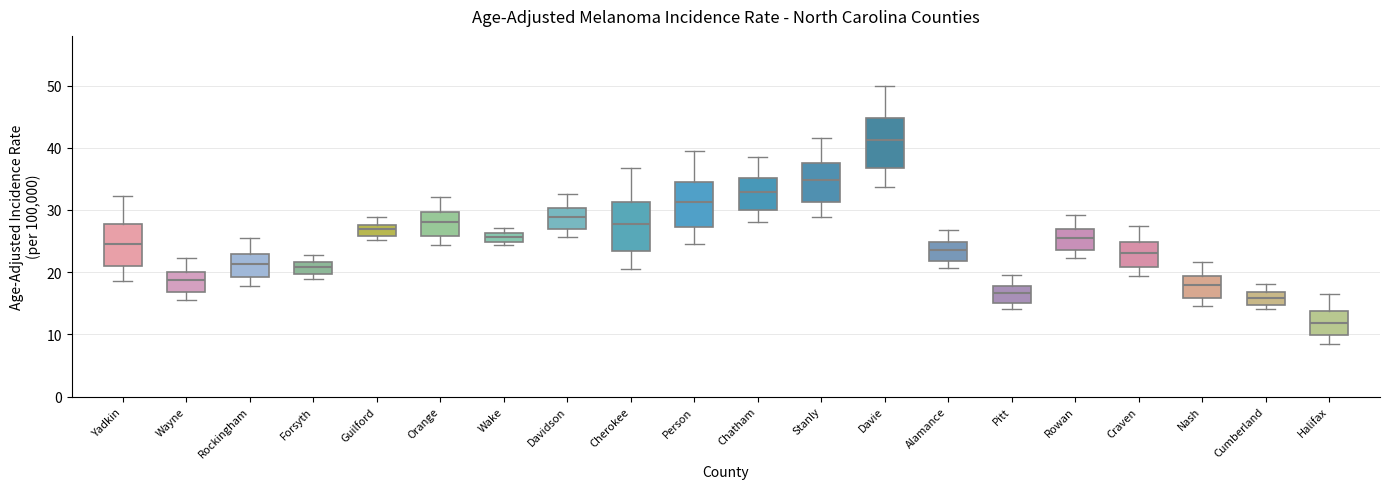

Where is the upper edge of the box for Alamance on the y-axis? The values are not printed on the chart, so give them approximately, as read against the axis.

25